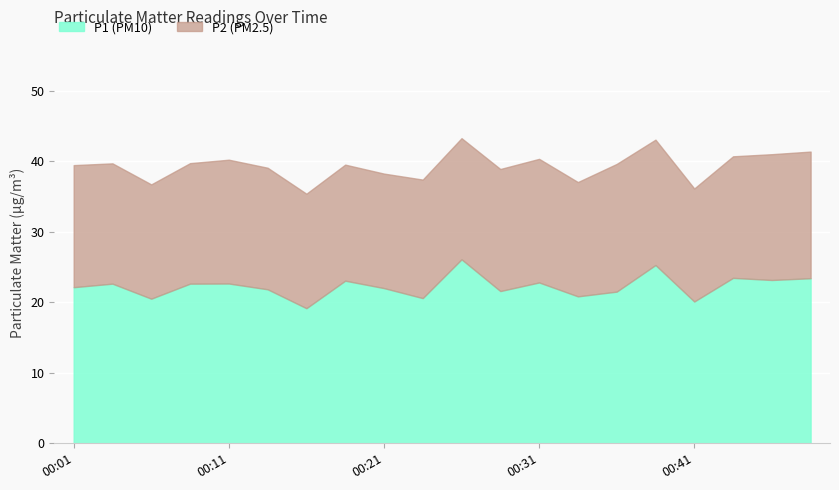

What is the difference between the second highest and second lowest values in the P2 series?

1.8